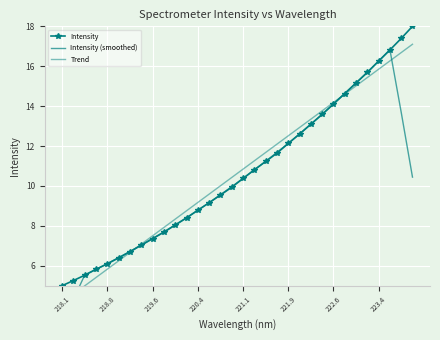

True or false: Intensity (smoothed) and Trend cross at least once.

True